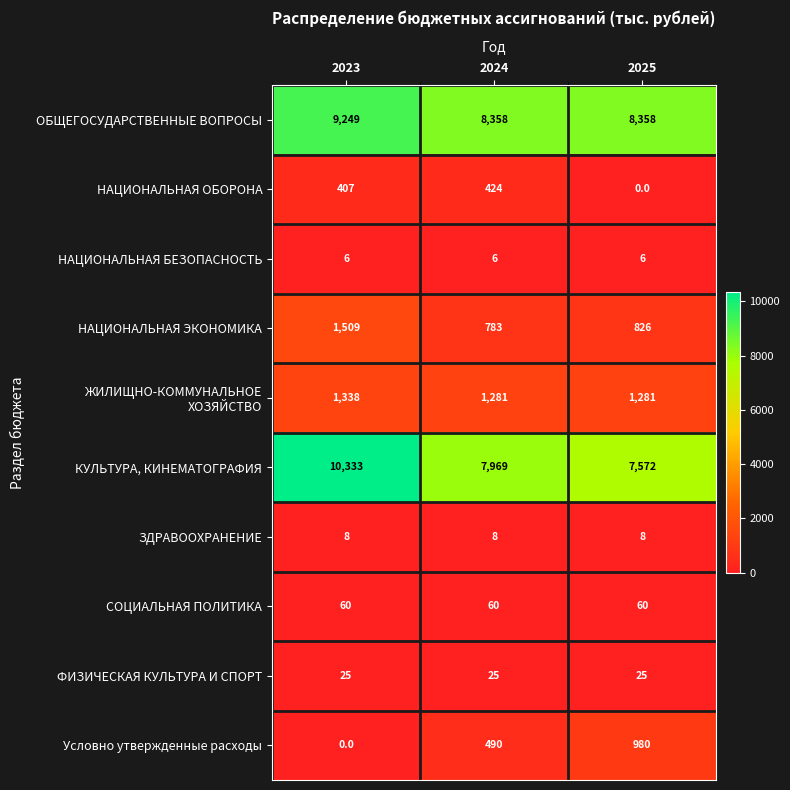

At which category is the sum across all series the highest?

2023